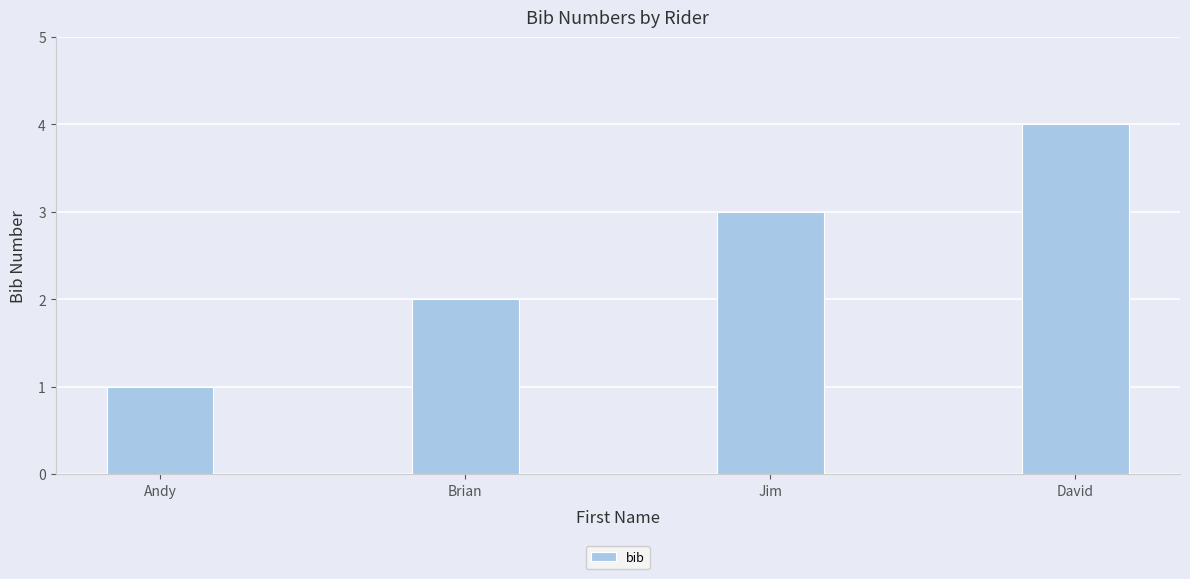

List the labels in order of value, smallest first.

Andy, Brian, Jim, David